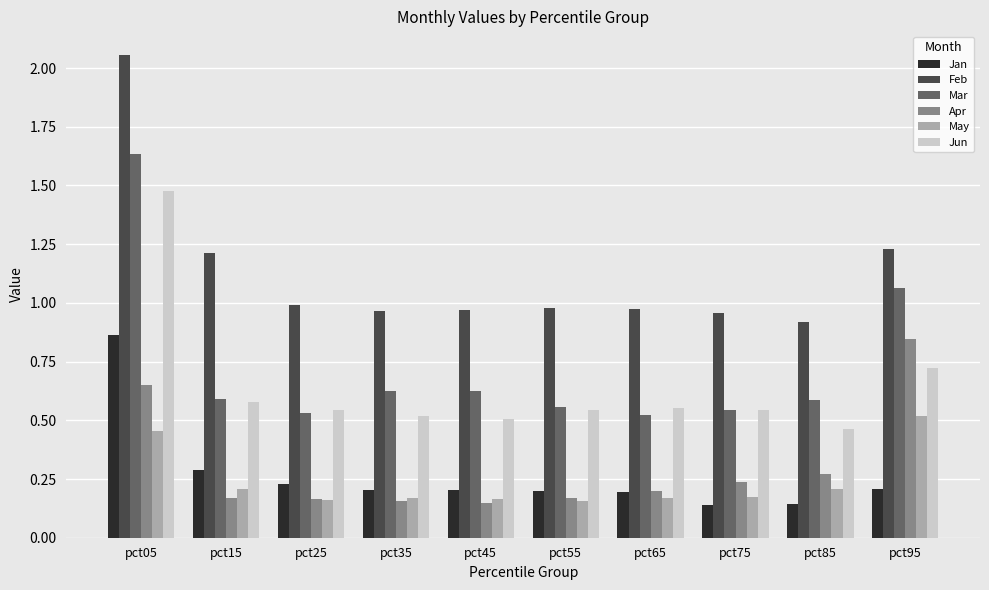

Are the bars grouped side by side (vs. stacked)?

Yes